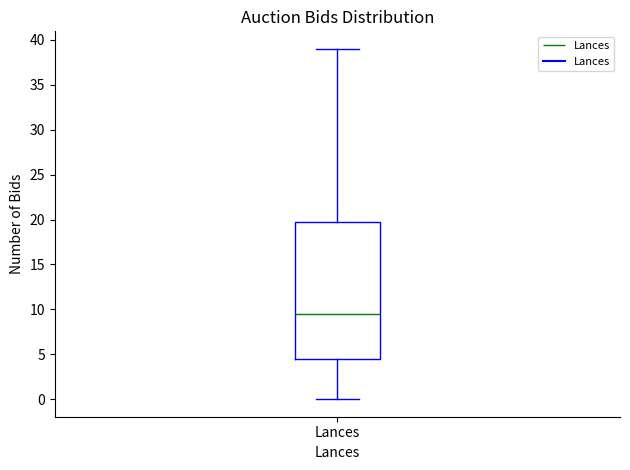

Read this box plot against the y-axis: the position of the median line, the range covered by the box, and the ends of both whiskers. The values are not printed on the chart, so give them approximately, as read against the axis.

median 9.5, box 4.5 to 20.0, whiskers 0.0 to 39.0